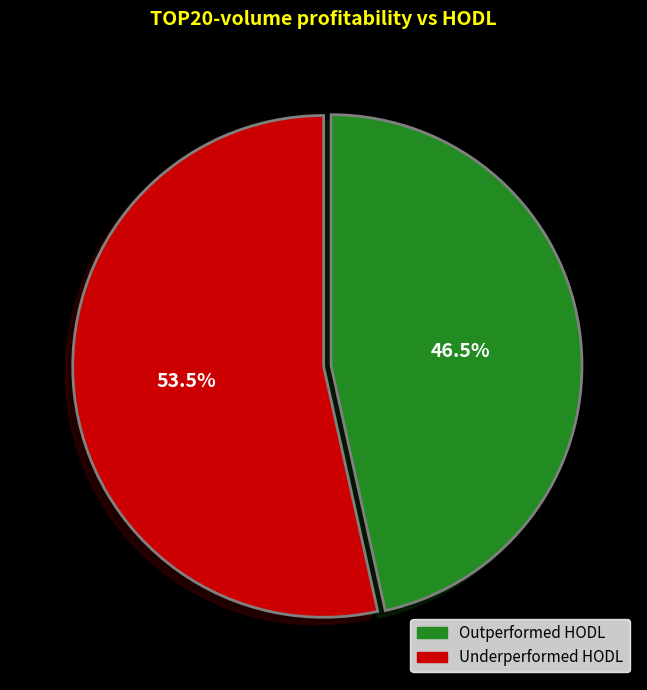

To the nearest percent, what is the average slice percentage?

50%